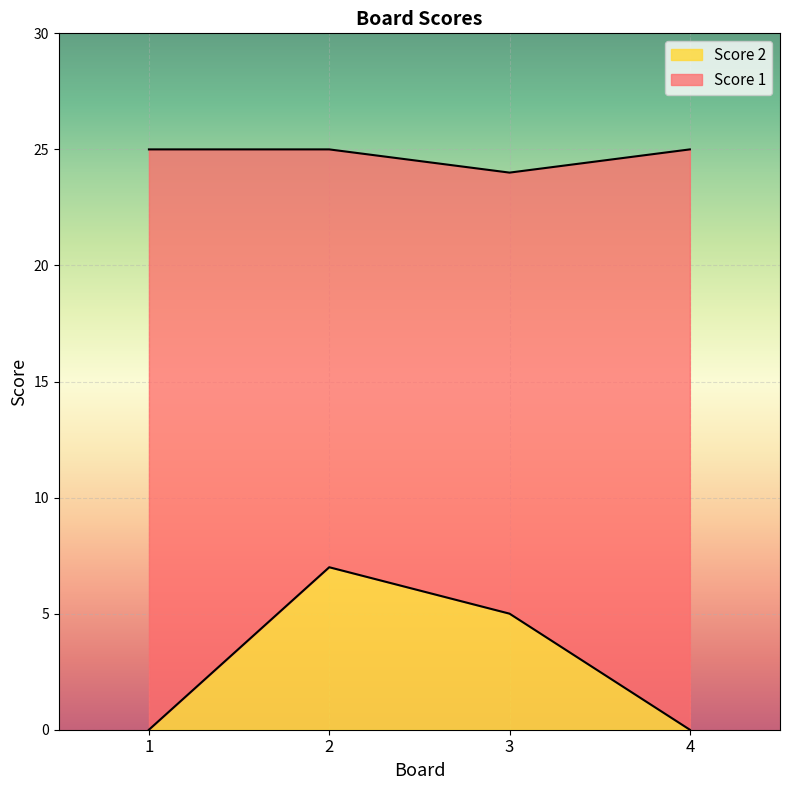

Which series has the largest range (max minus min)?

Score 2